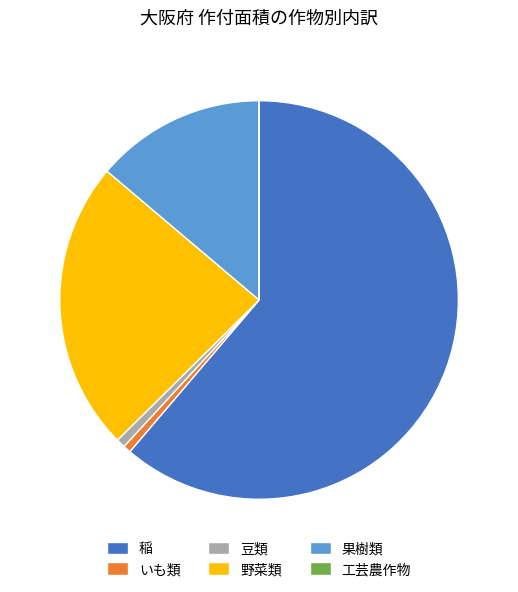

Combined, do 稲 and 野菜類 account for over 50%?

Yes